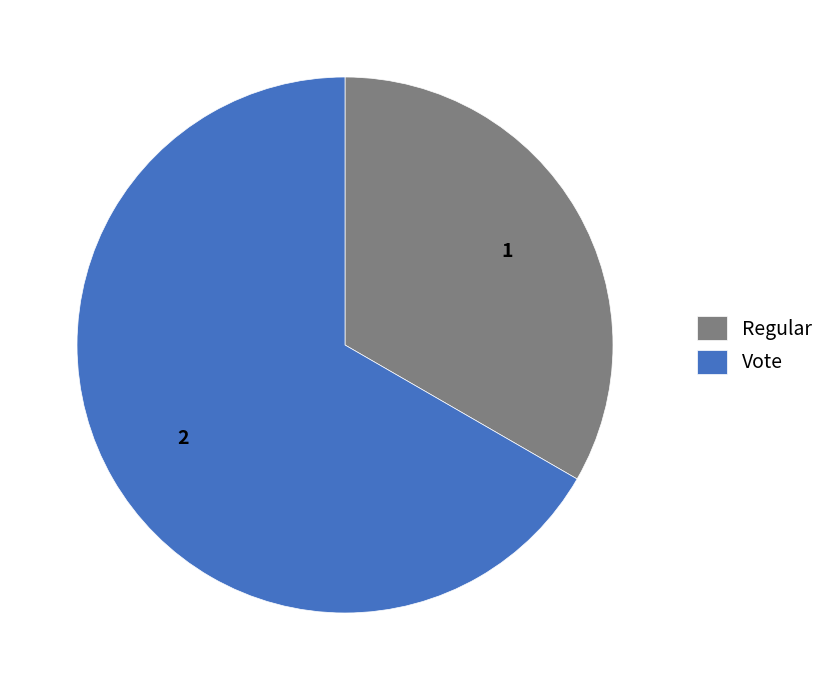

What is the ratio of the value at Vote to the value at Regular?

2.0